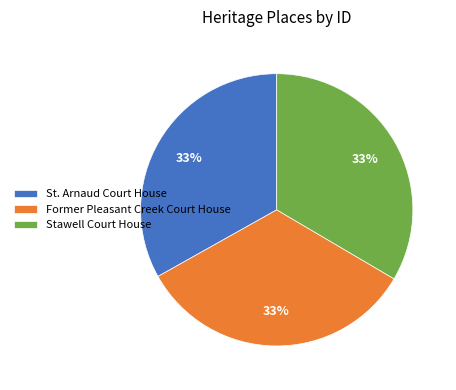

To the nearest percent, what portion does Stawell Court House represent?

33%